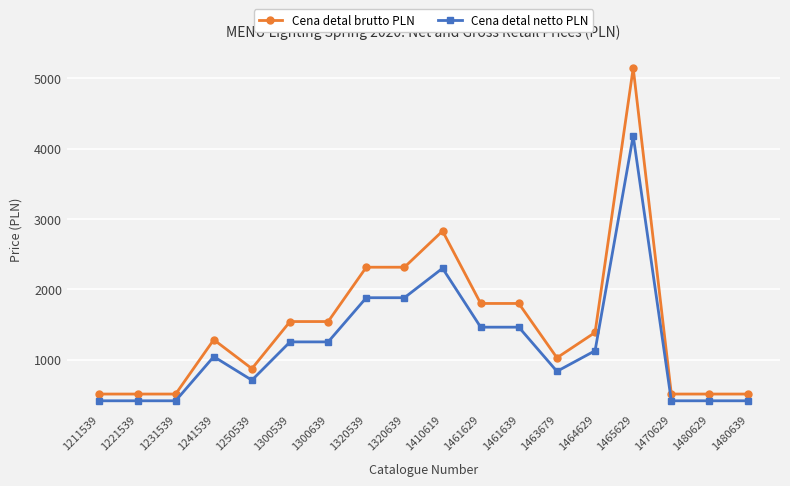

Between 1231539 and 1320539, which series saw the biggest shift?

Cena detal brutto PLN